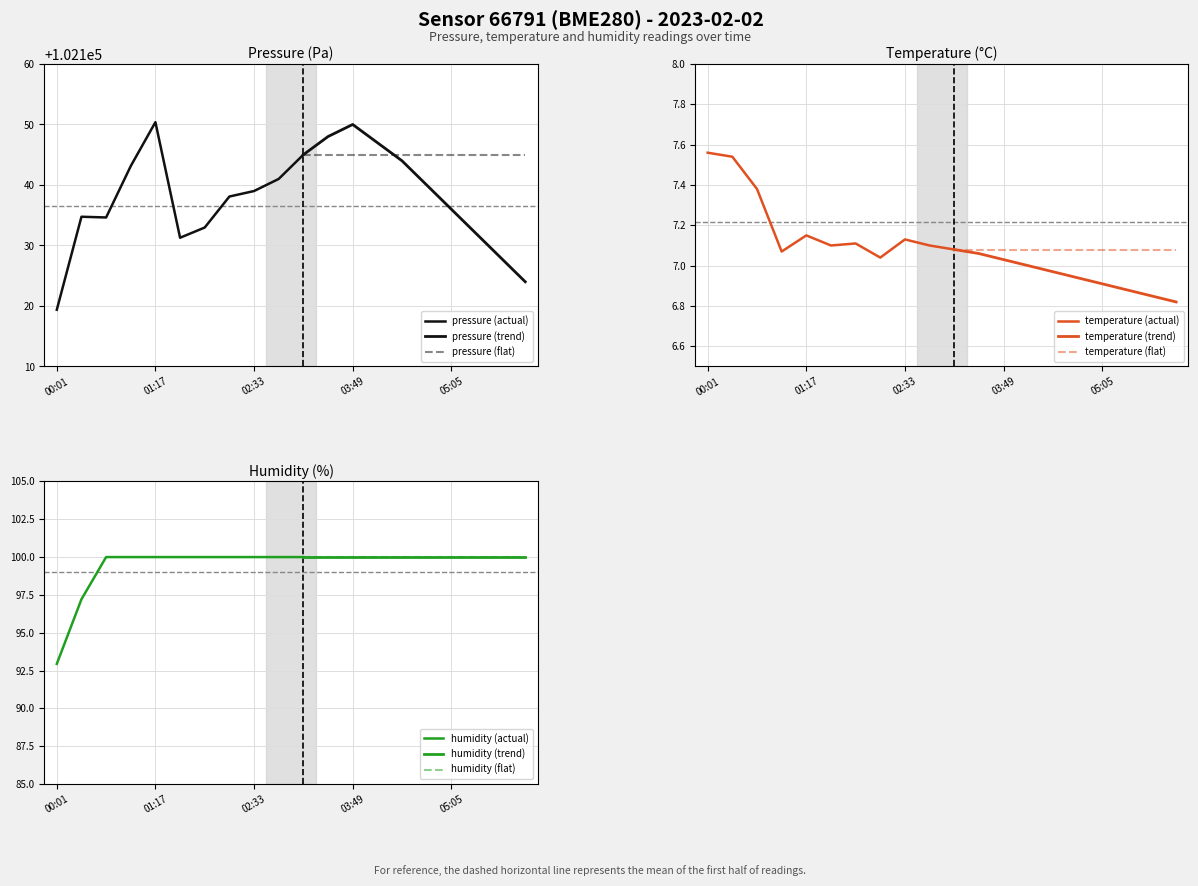

What is the difference between the maximum and minimum values in the temperature series?

0.7